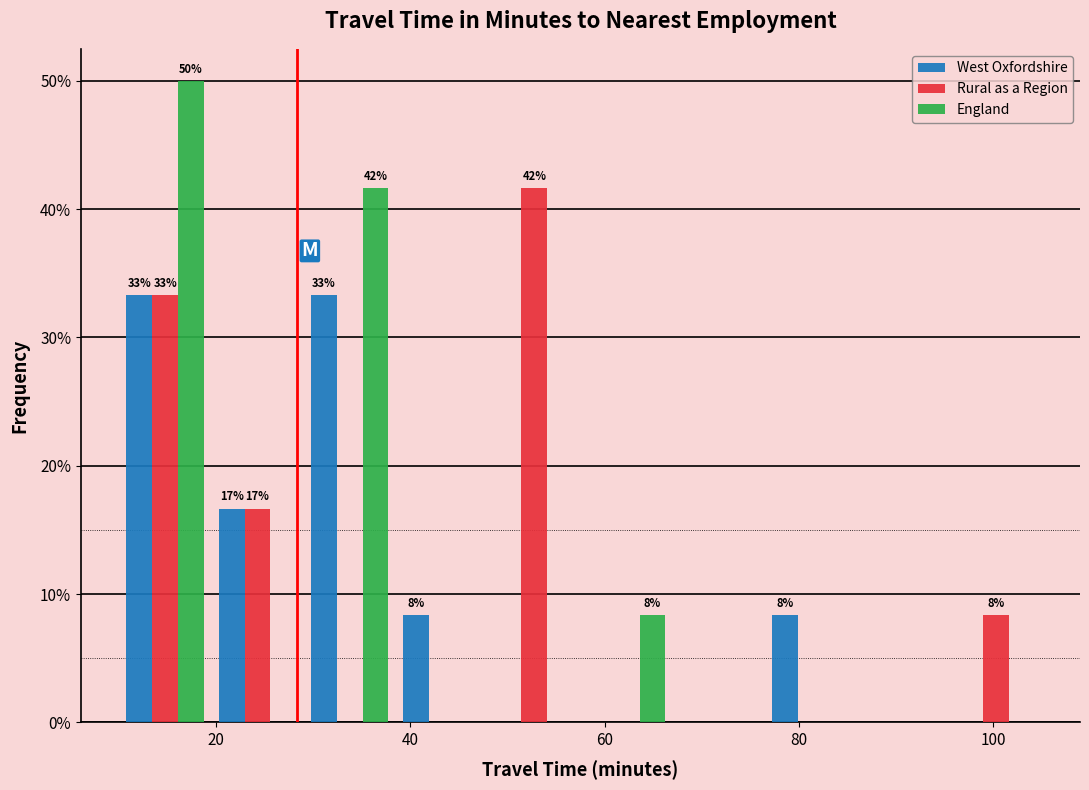

In the England series, which range on the x-axis has the tallest bar?

10.0 to 19.5